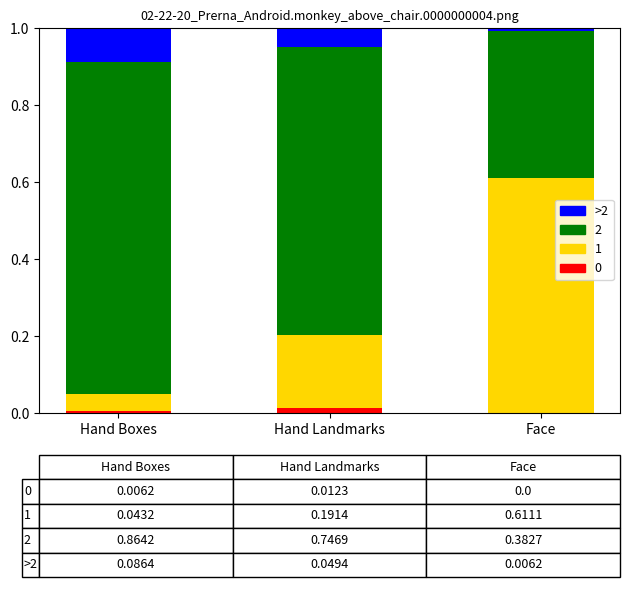

How many data points does each series have?

3